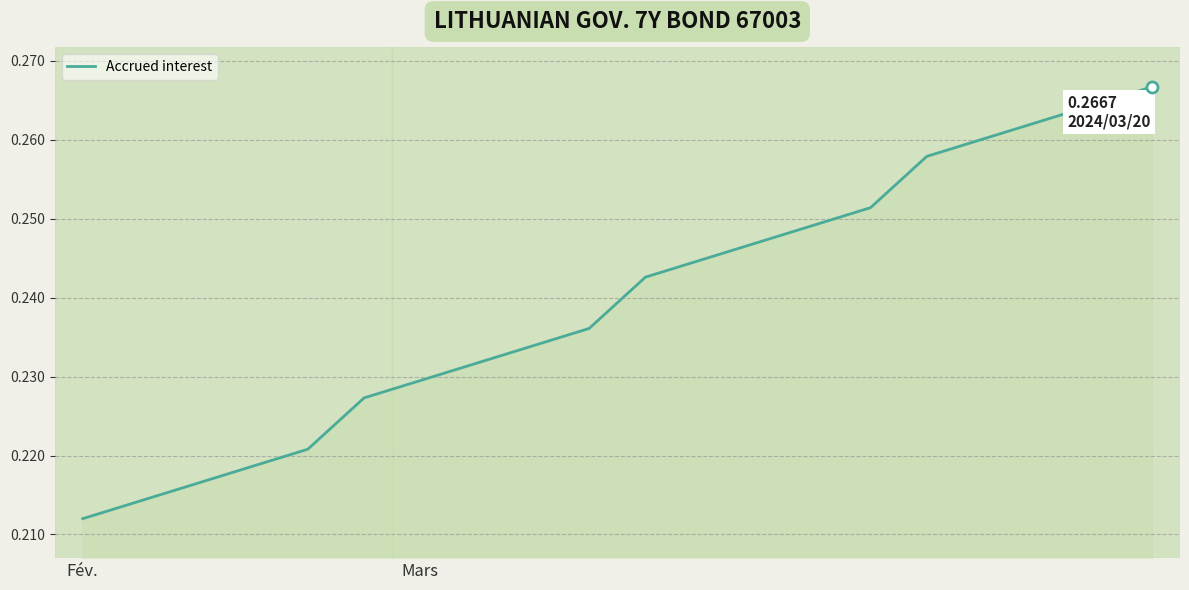

What is the greatest value displayed?

0.3